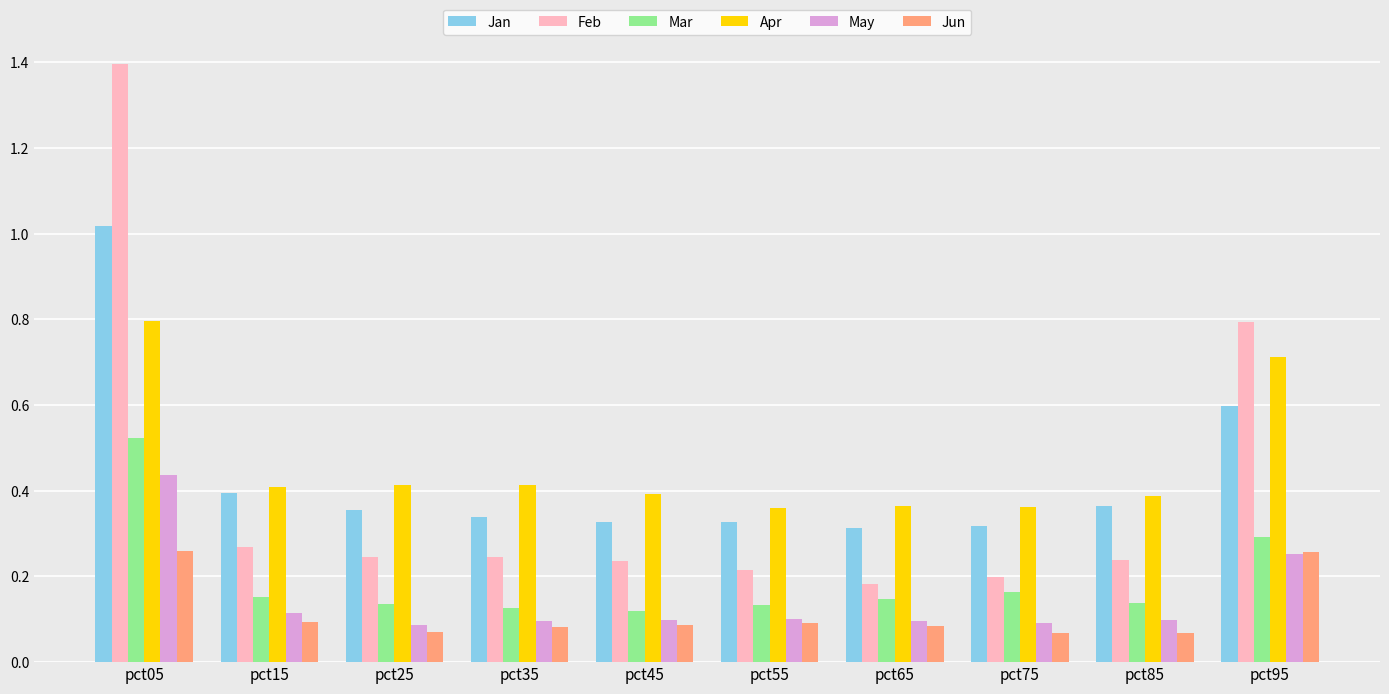

How many Feb values are between 0 and 1?

9